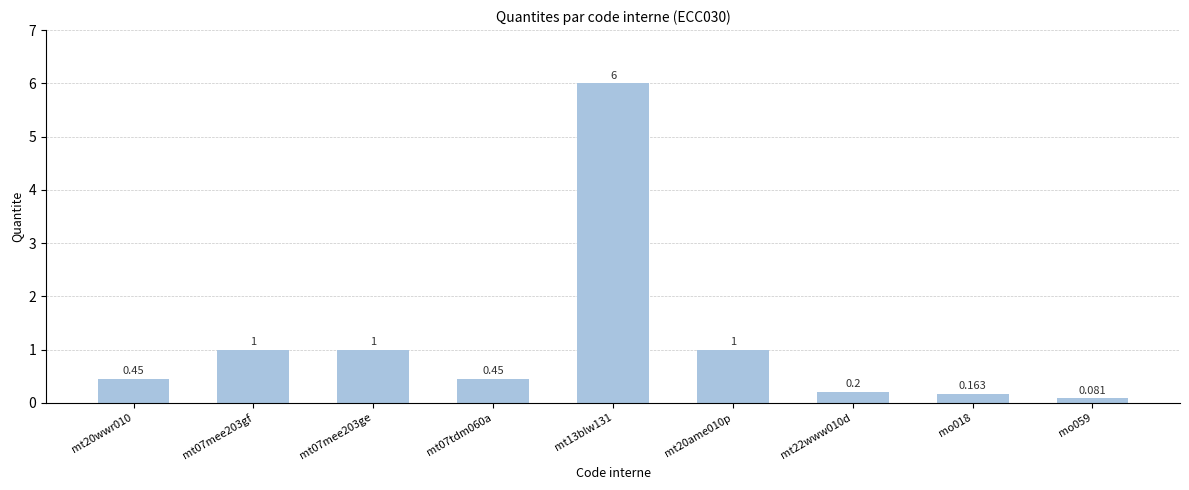

Reading right to left, transcribe all the data shown in this chart.

mo059=0.1	mo018=0.2	mt22www010d=0.2	mt20ame010p=1.0	mt13blw131=6.0	mt07tdm060a=0.5	mt07mee203ge=1.0	mt07mee203gf=1.0	mt20wwr010=0.5